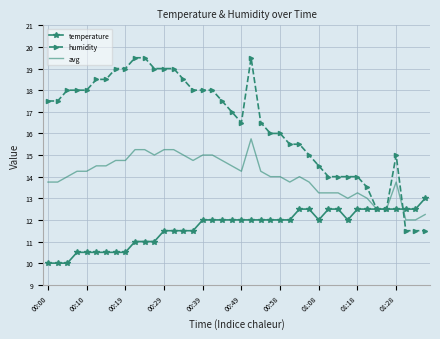

What is the maximum value shown in the chart?

19.5